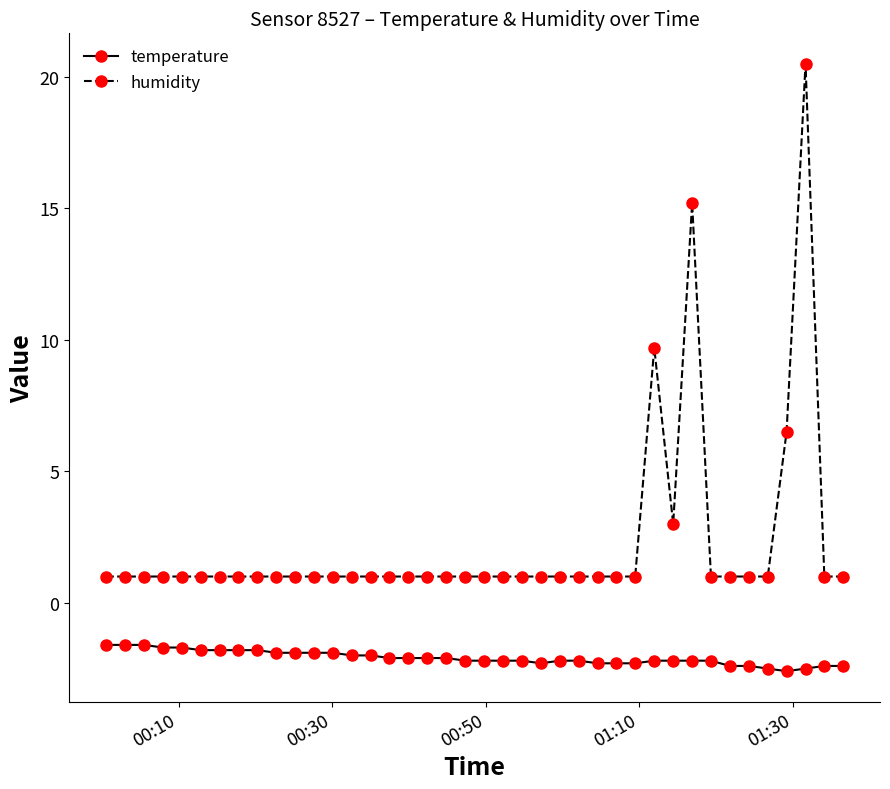

True or false: humidity has more than 0 points higher than both neighbors.

True